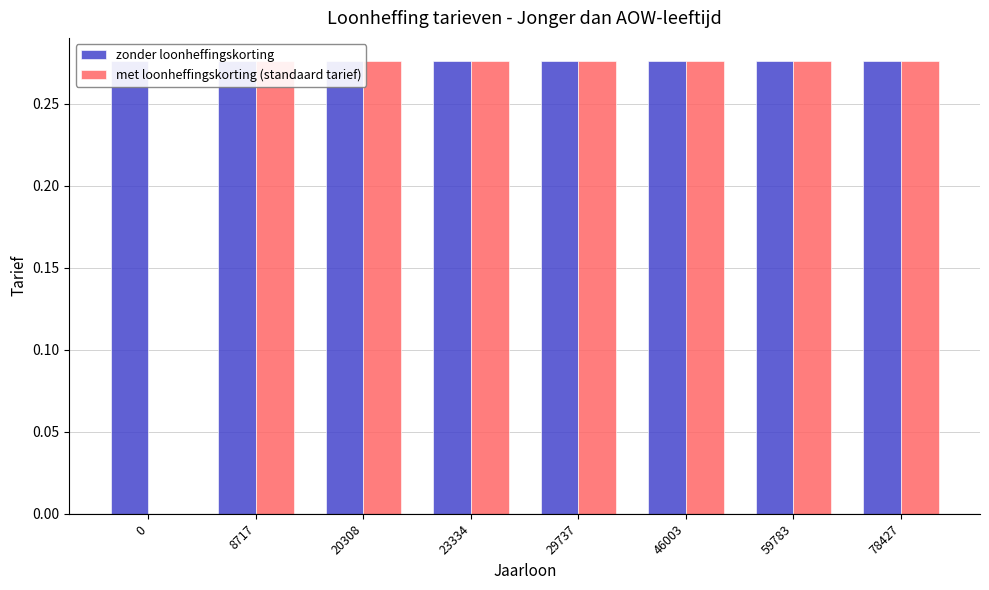

Which series has the largest total across all categories?

zonder loonheffingskorting